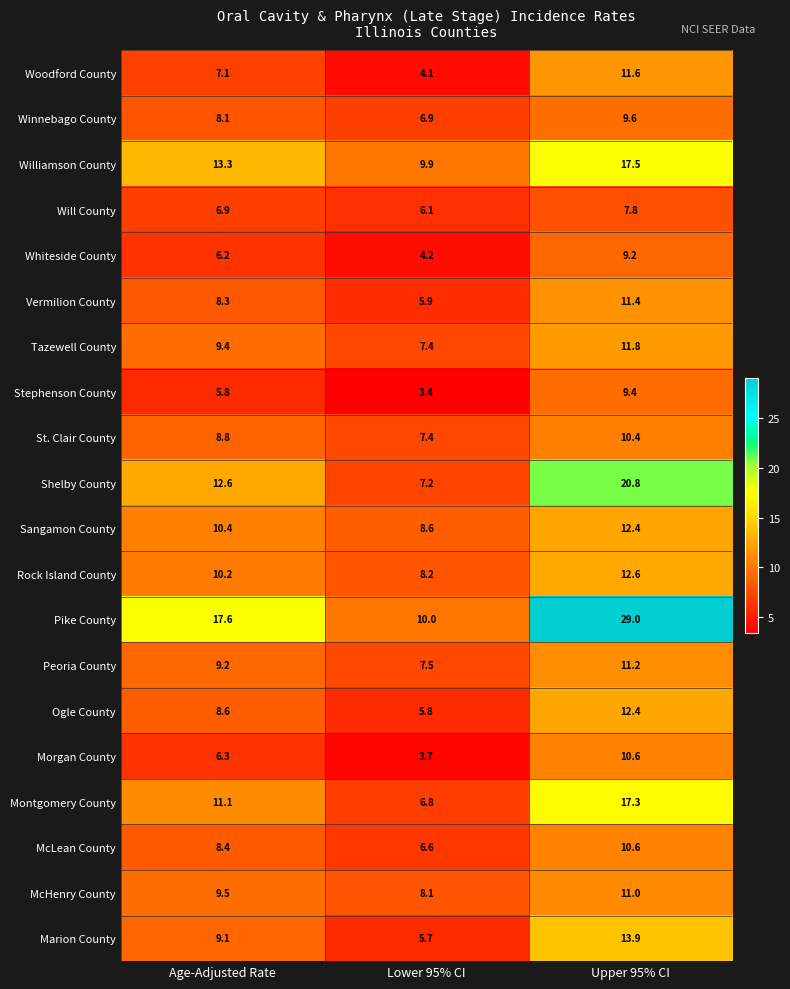

Which series has the largest total across all categories?

Pike County